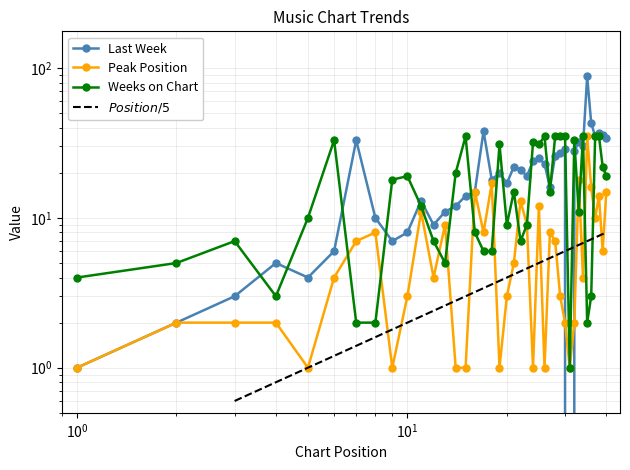

Which series has the largest range (max minus min)?

Last Week